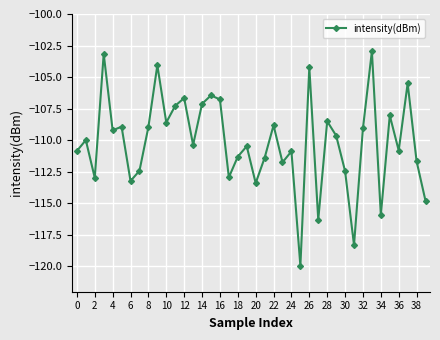

What is the smallest value displayed?

-120.0